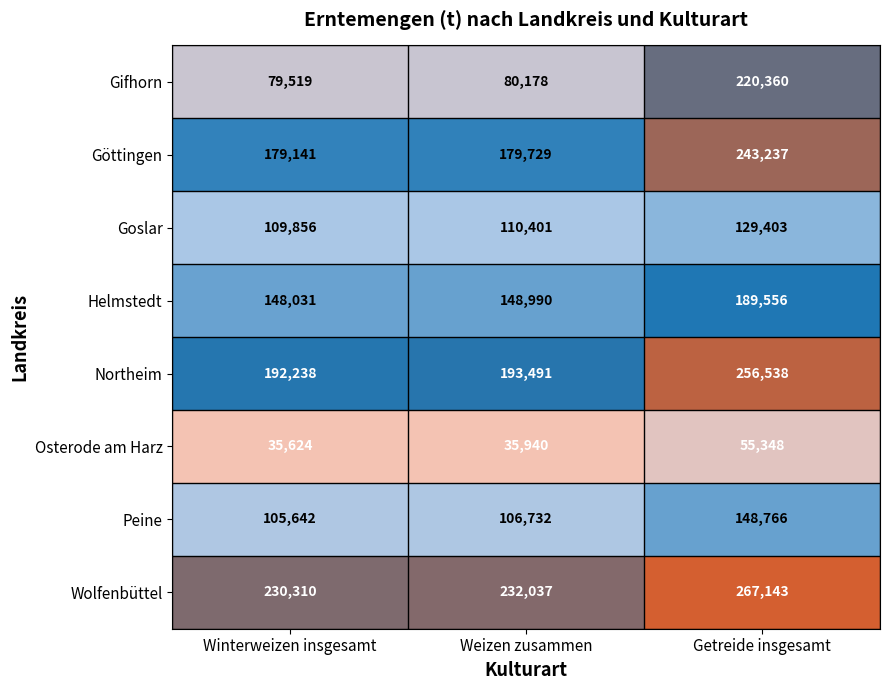

List the labels in order of Wolfenbüttel value, smallest first.

Winterweizen insgesamt, Weizen zusammen, Getreide insgesamt